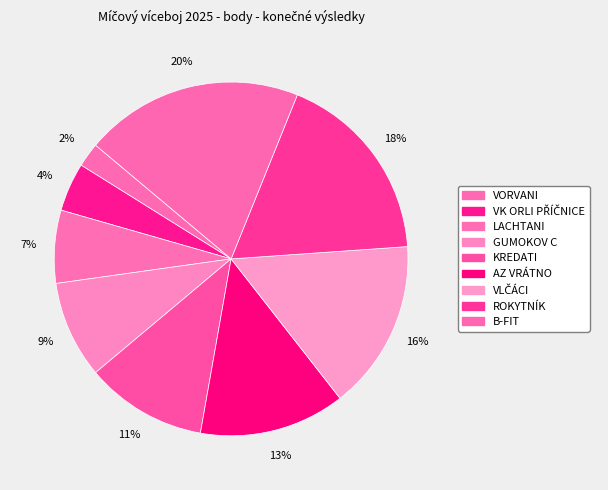

What percentage is the ROKYTNÍK slice, to the nearest percent?

18%